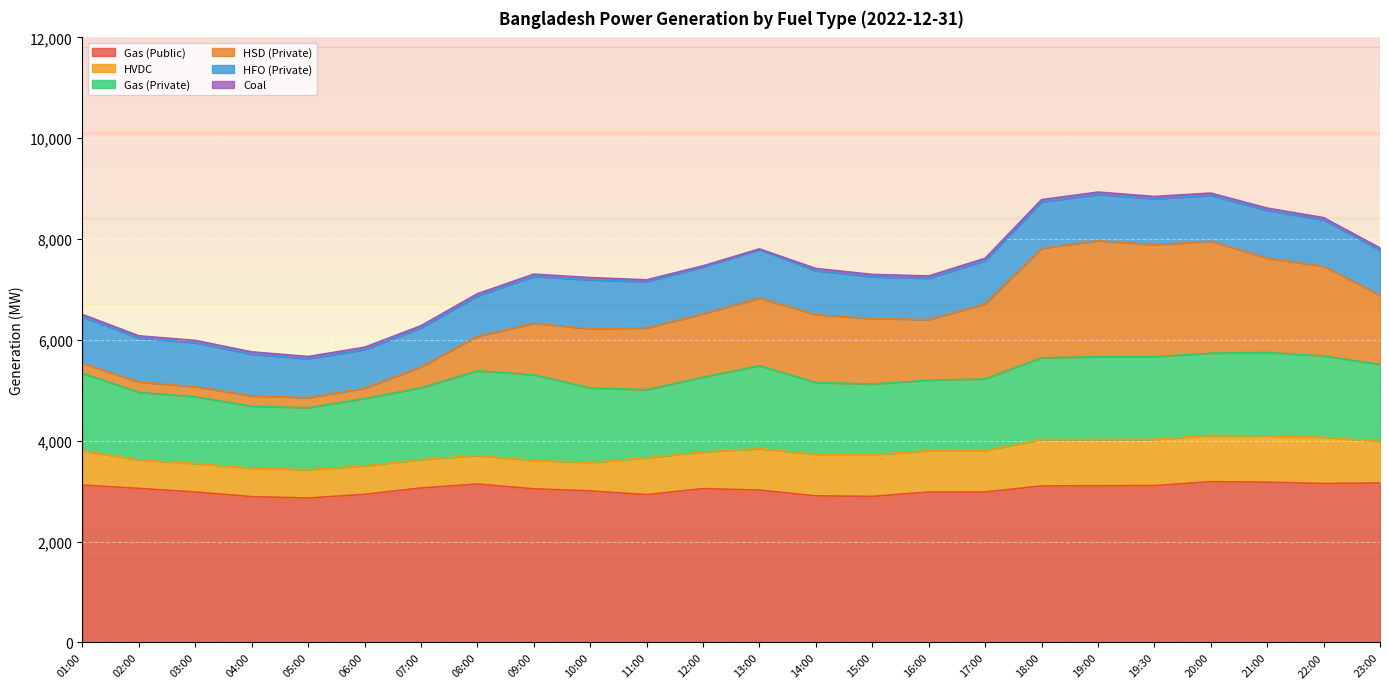

List the labels in order of HSD (Private) value, largest first.

19:00, 19:30, 20:00, 18:00, 21:00, 22:00, 17:00, 23:00, 14:00, 13:00, 15:00, 12:00, 11:00, 16:00, 10:00, 09:00, 08:00, 07:00, 02:00, 03:00, 04:00, 05:00, 06:00, 01:00